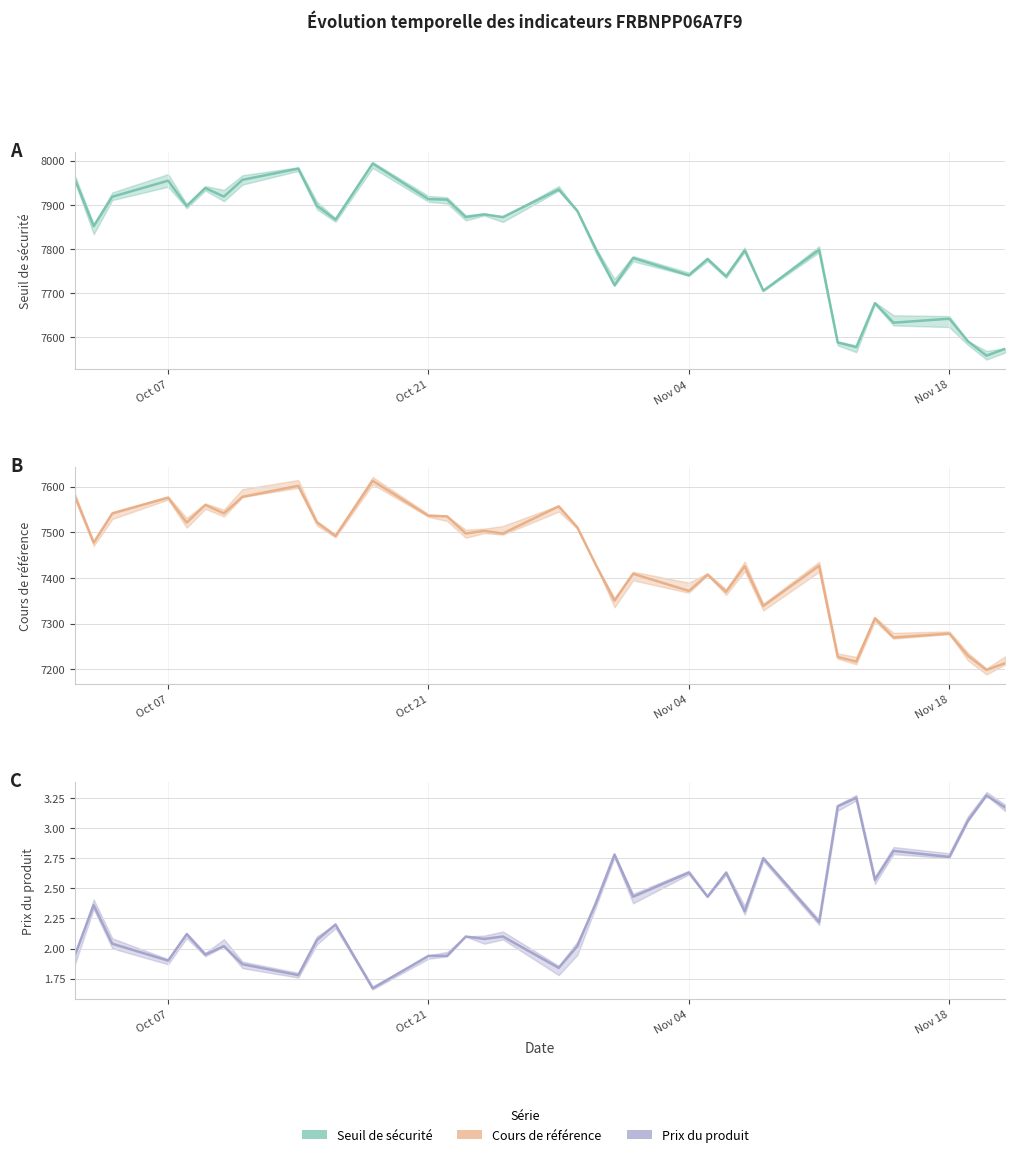

What are all the series names shown in the legend?

Seuil de sécurité (line), Cours de référence (line), Prix du produit (line)